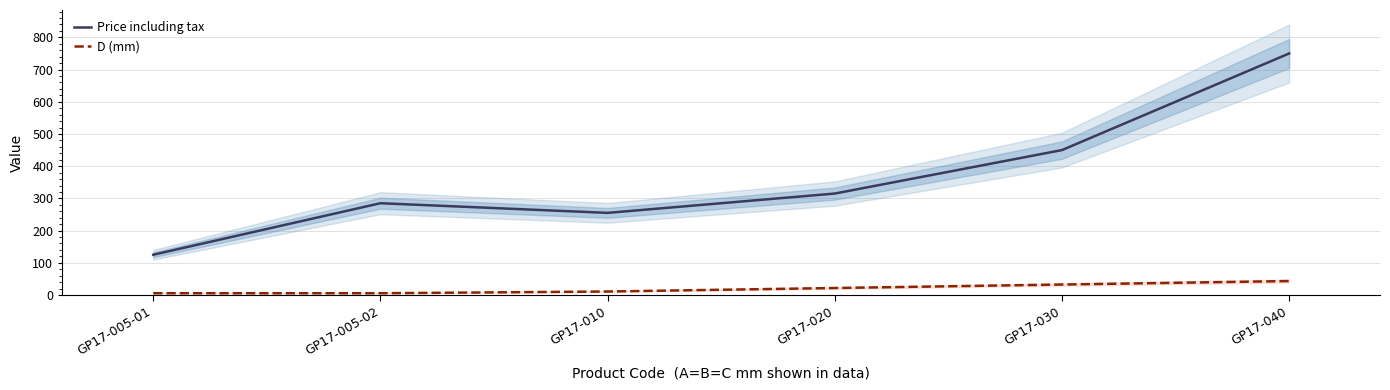

What is the label of the 1st point from the right?

GP17-040